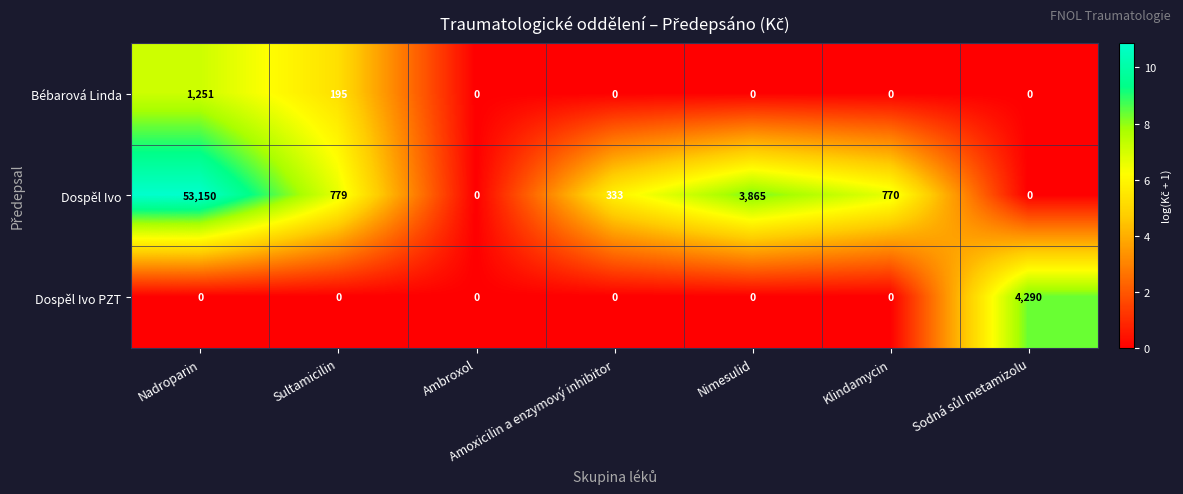

What is the total value across all series at Klindamycin?

770